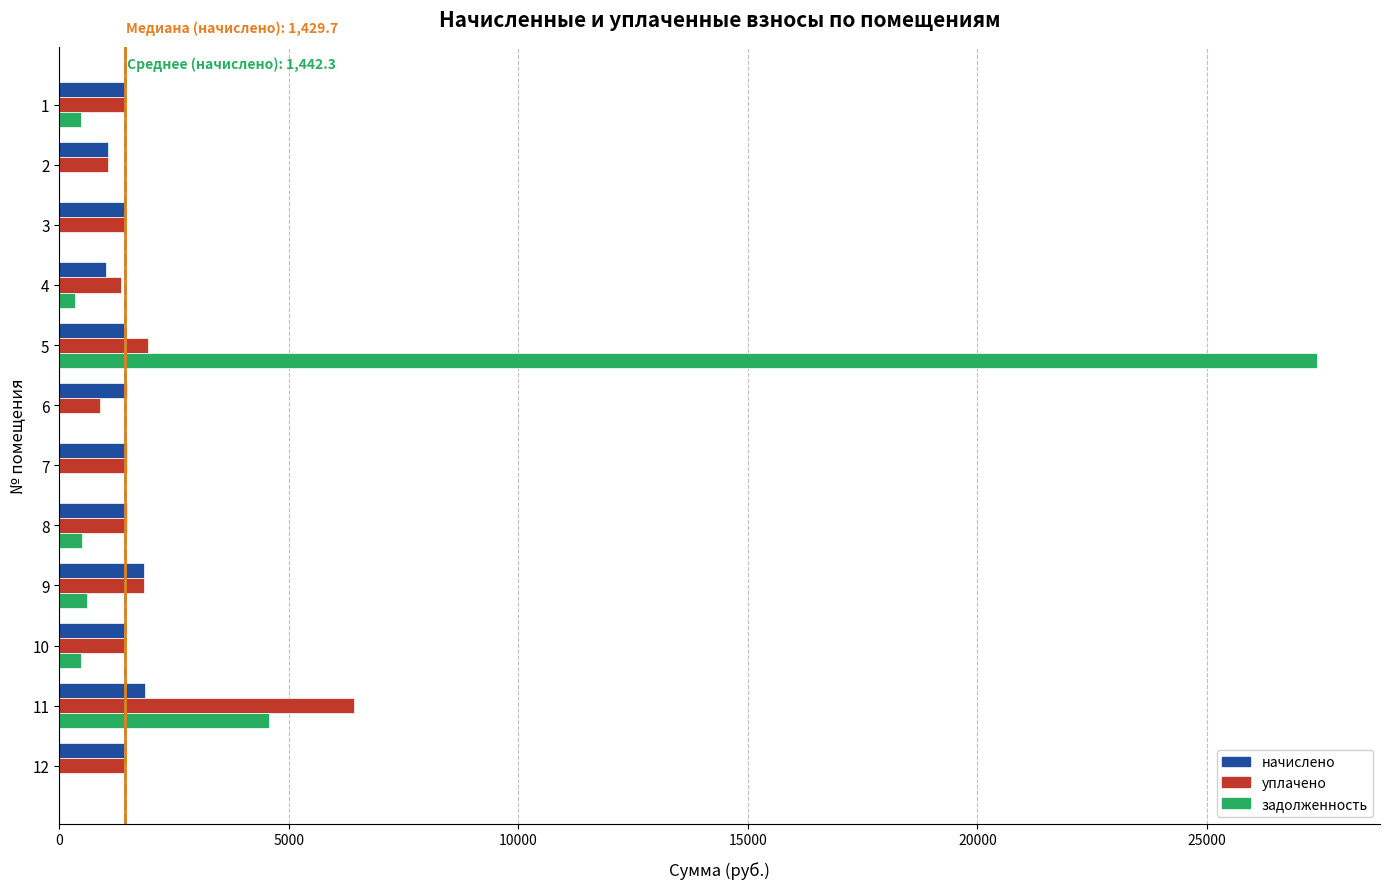

What is the greatest value displayed?

27398.7